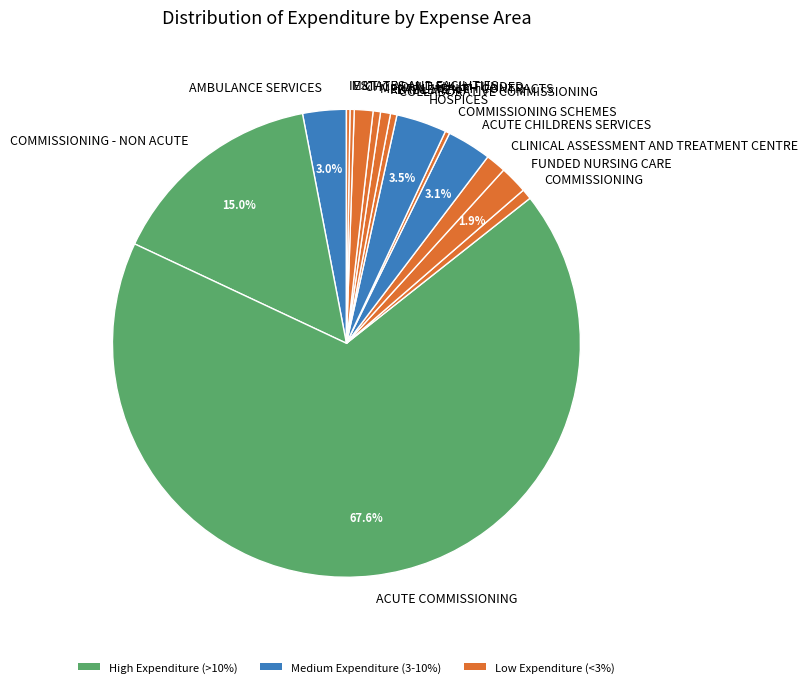

Which category has the biggest portion of the pie?

ACUTE COMMISSIONING